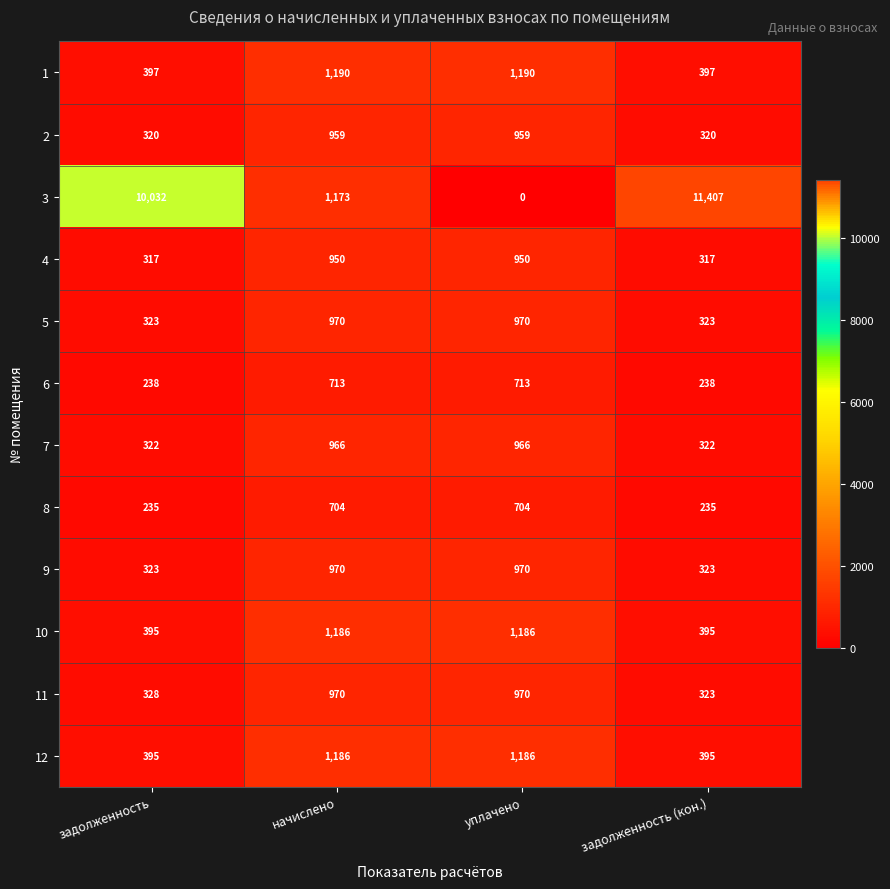

What is the difference between the highest and lowest values at уплачено?

1190